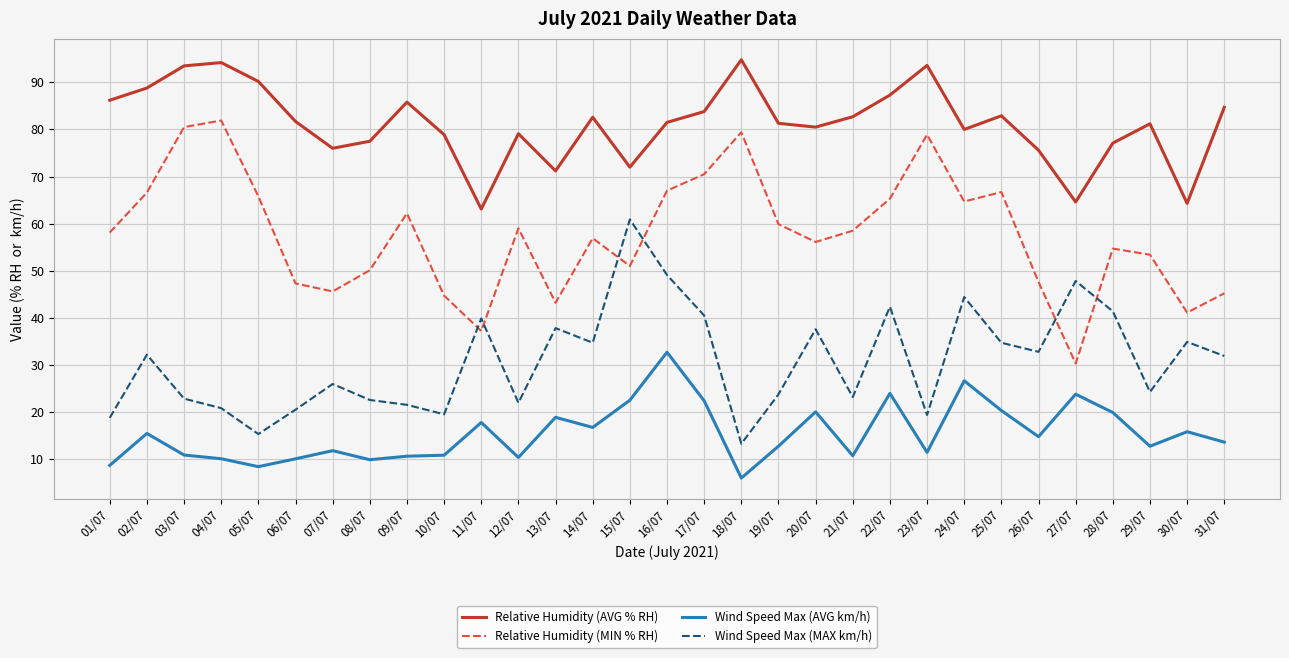

True or false: Relative Humidity (MIN % RH) and Wind Speed Max (MAX km/h) intersect in this chart.

True